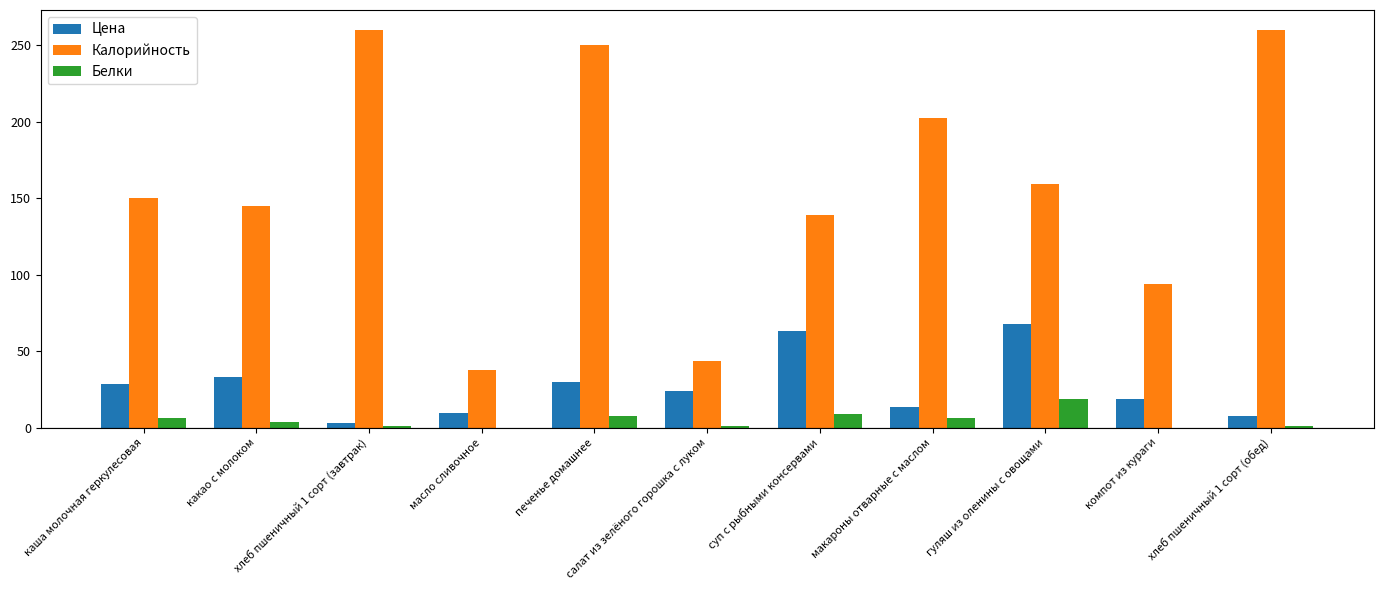

Which series has the largest total across all categories?

Калорийность